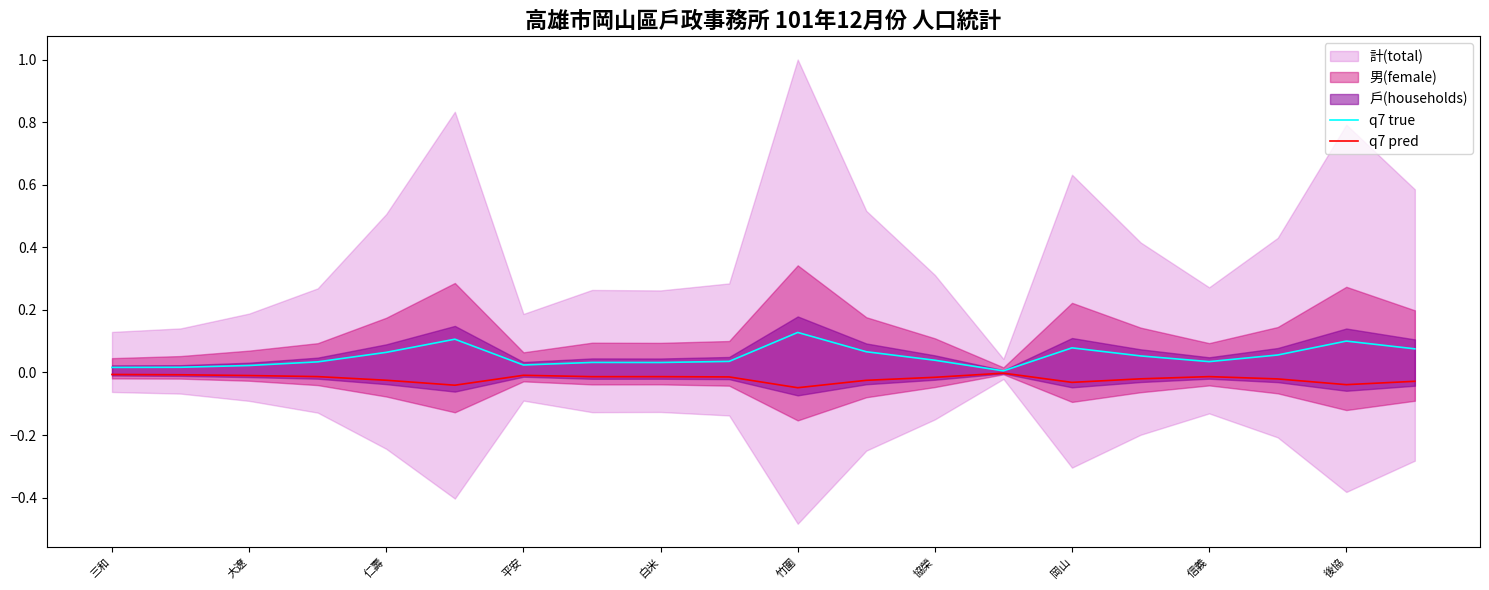

What is the difference between the maximum and minimum values in the q7 true series?

0.1